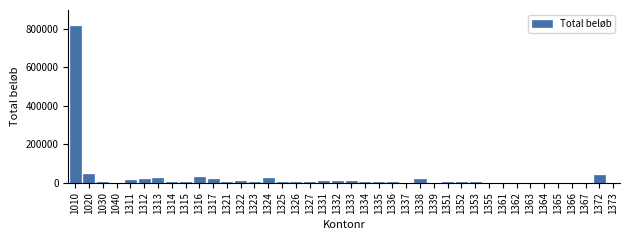

What is the greatest value displayed?

816600